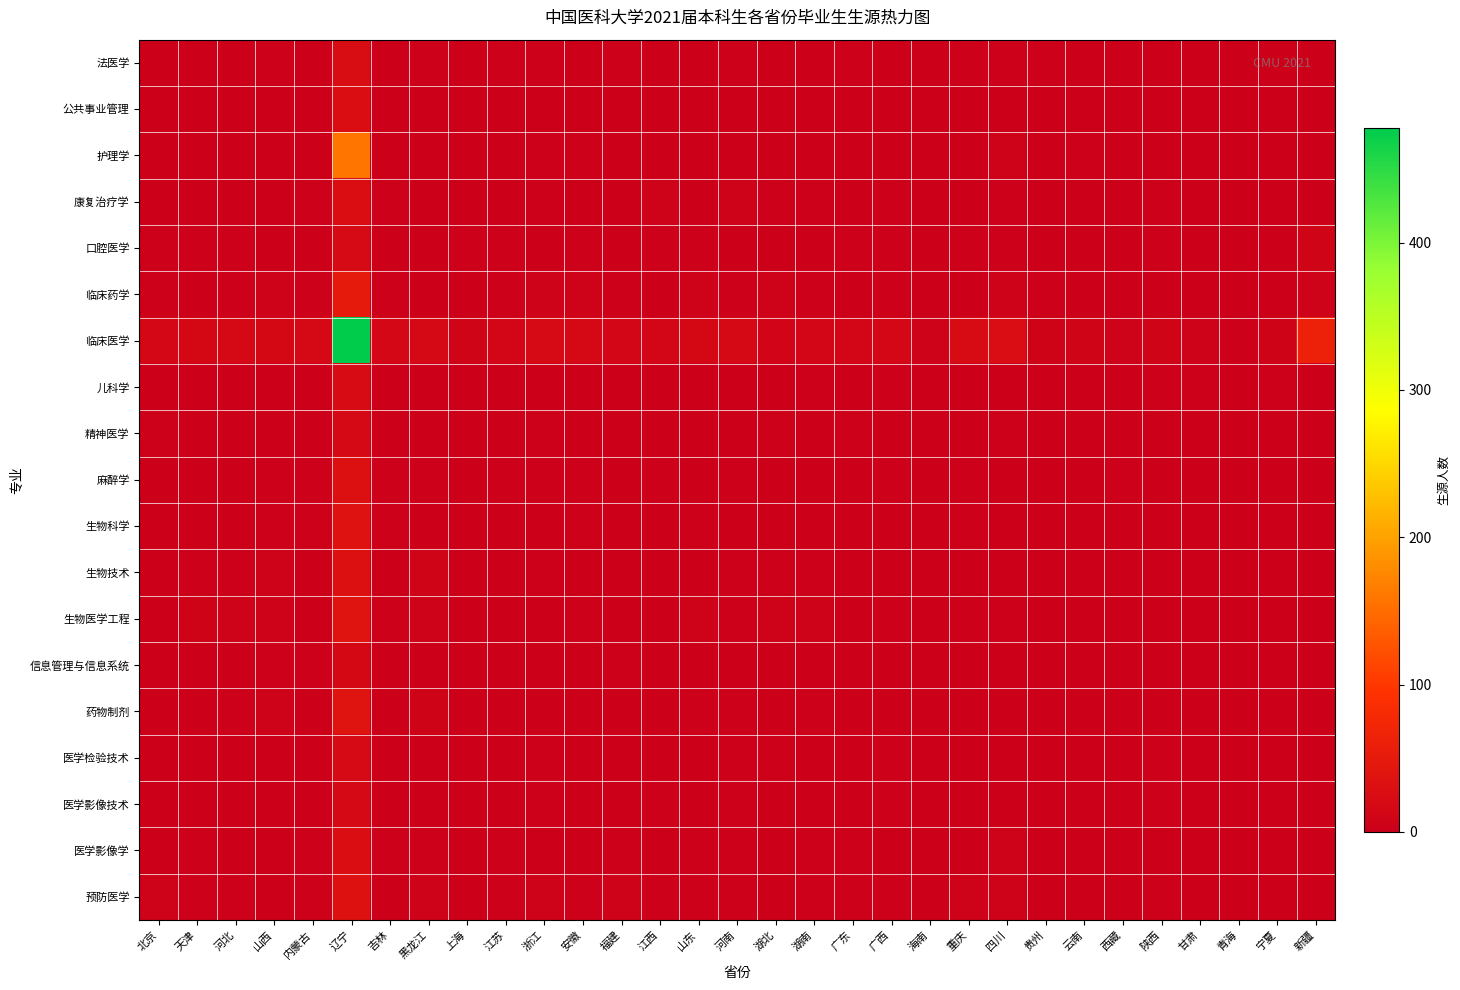

Between 湖南 and 山东, which is larger?

湖南